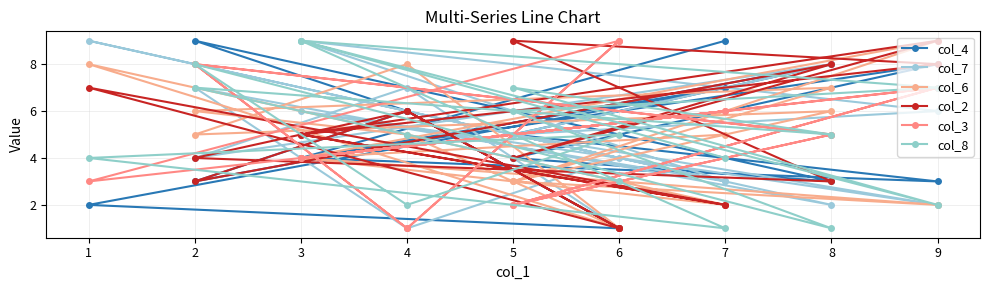

Which series has the largest total across all categories?

col_3